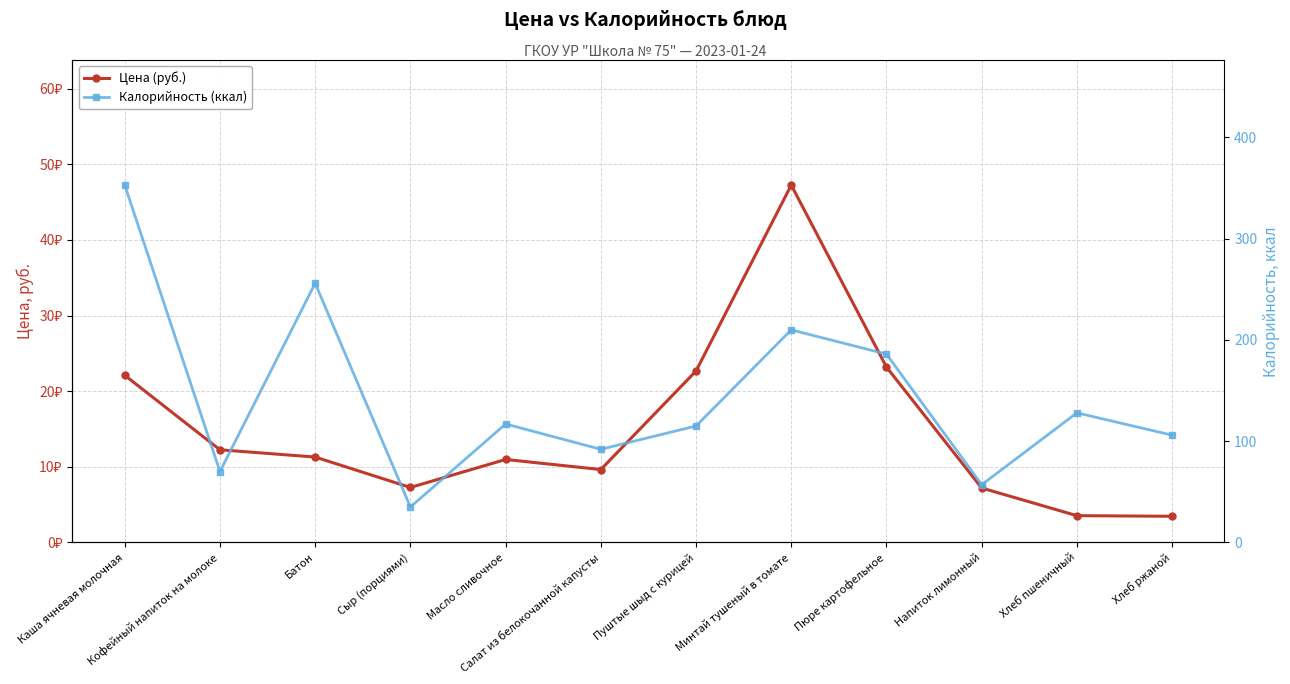

True or false: Калорийность (ккал) and Цена (руб.) cross at least once.

False